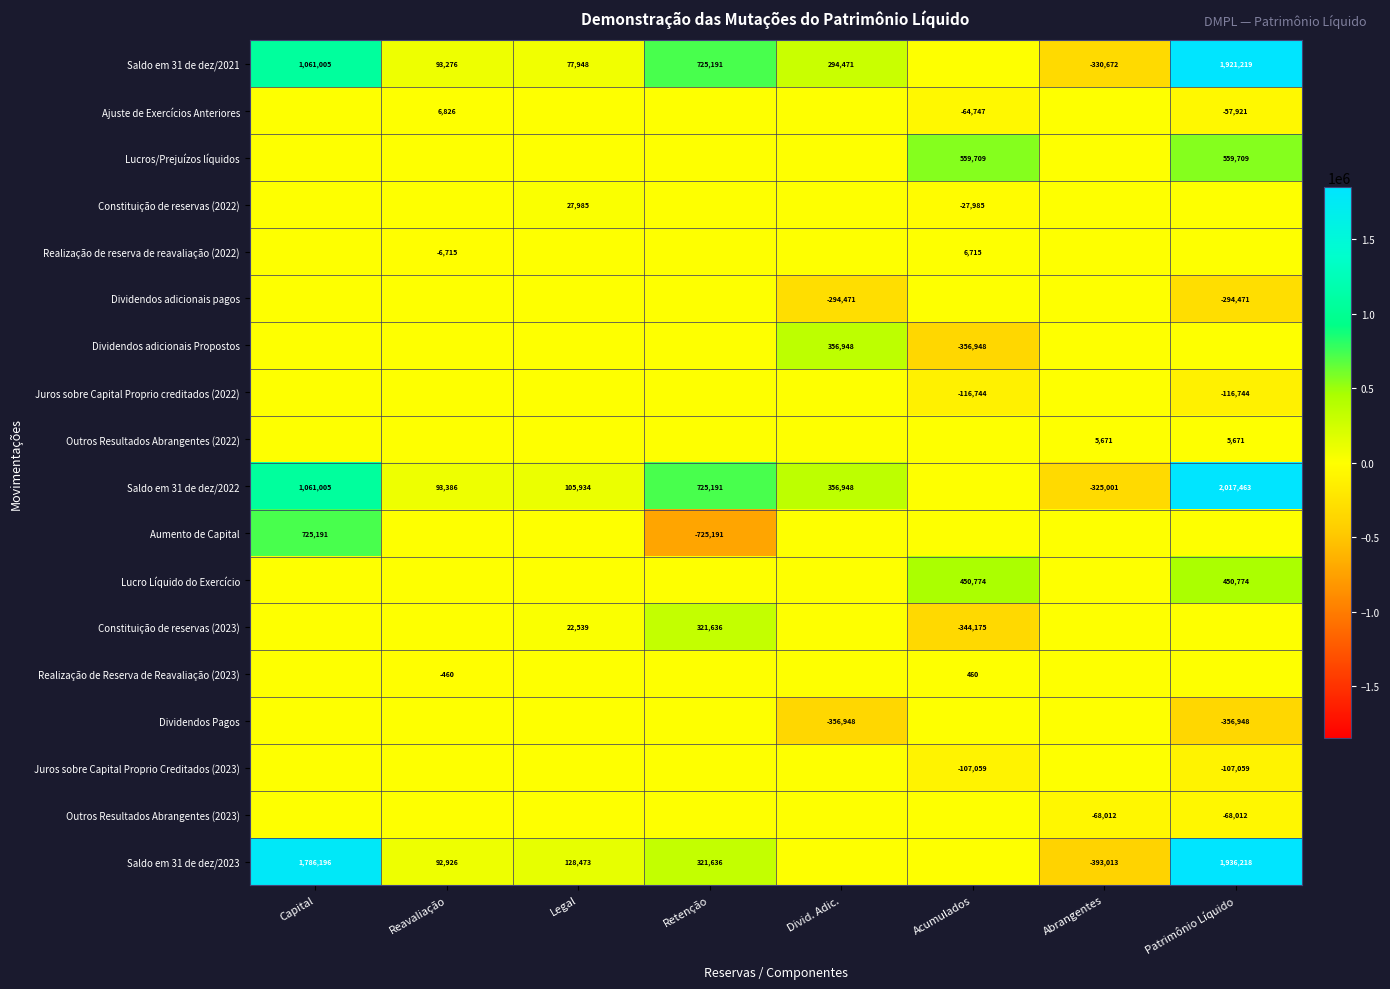

True or false: Aumento de Capital has a value of 1242418 at Capital.

False